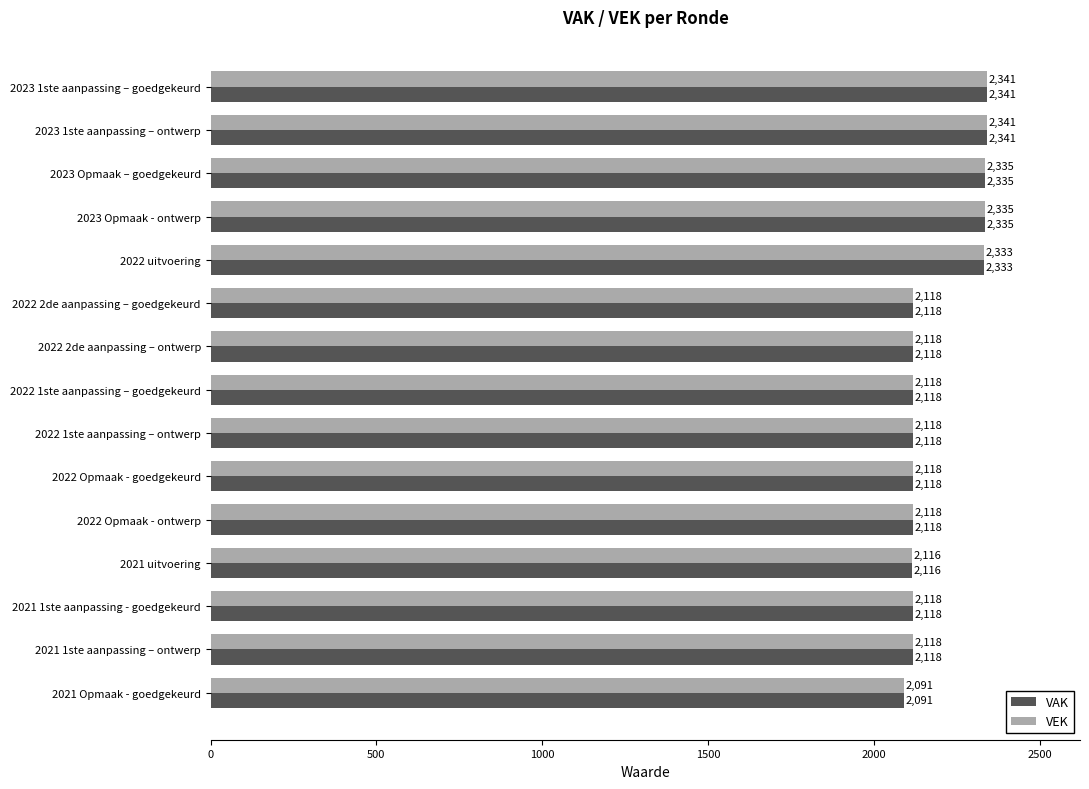

At how many categories does at least one series exceed 2142?

5